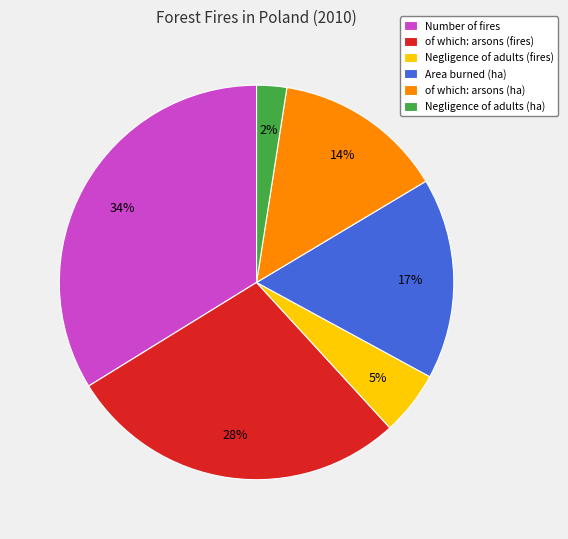

Does any single category account for the majority?

No